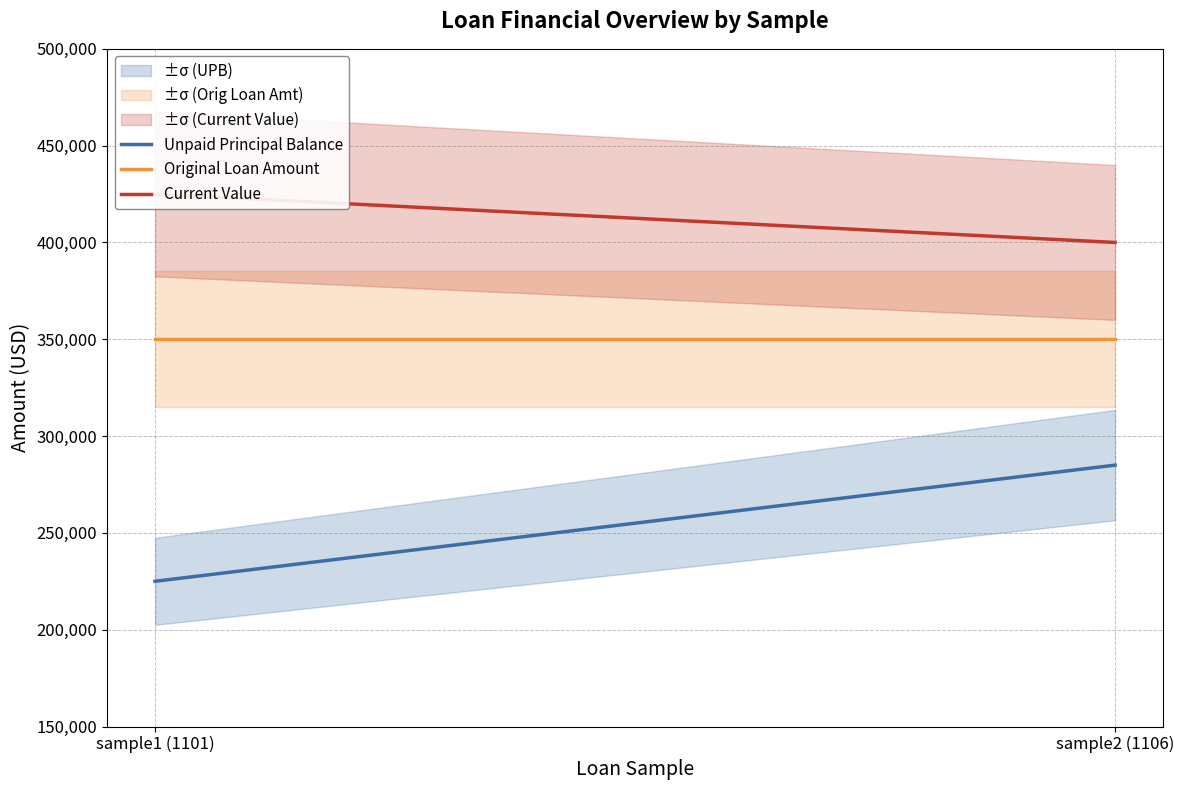

Rank the series at sample2 (1106) from highest to lowest value.

Current Value, Original Loan Amount, Unpaid Principal Balance